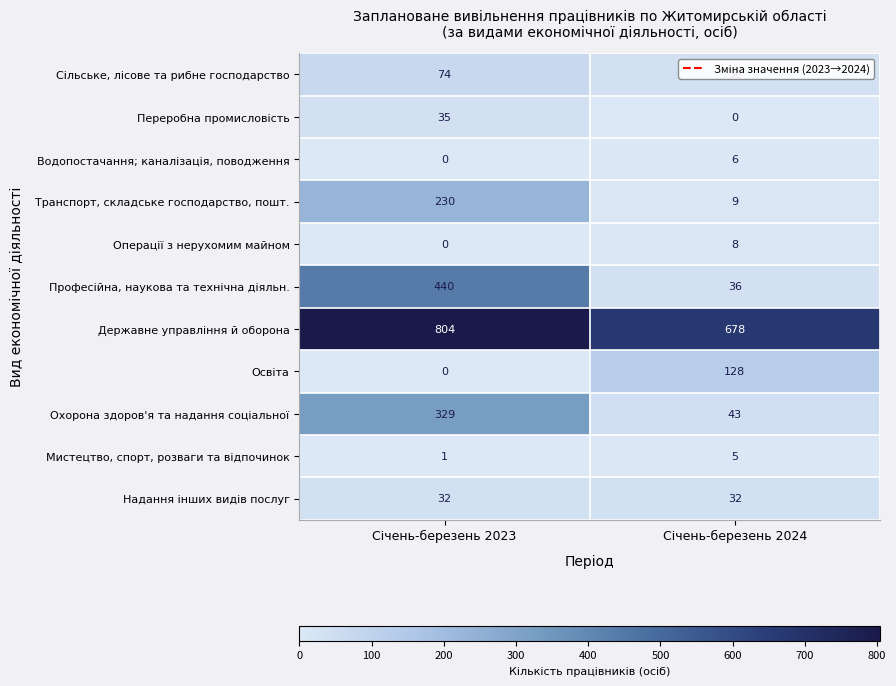

Count the number of data series in this chart.

11